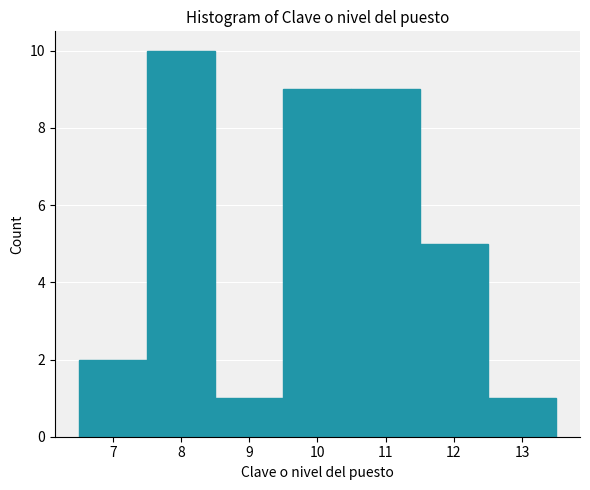

How tall is the bar that spans 10.5 to 11.5 on the x-axis? The values are not printed on the chart, so give them approximately, as read against the axis.

9